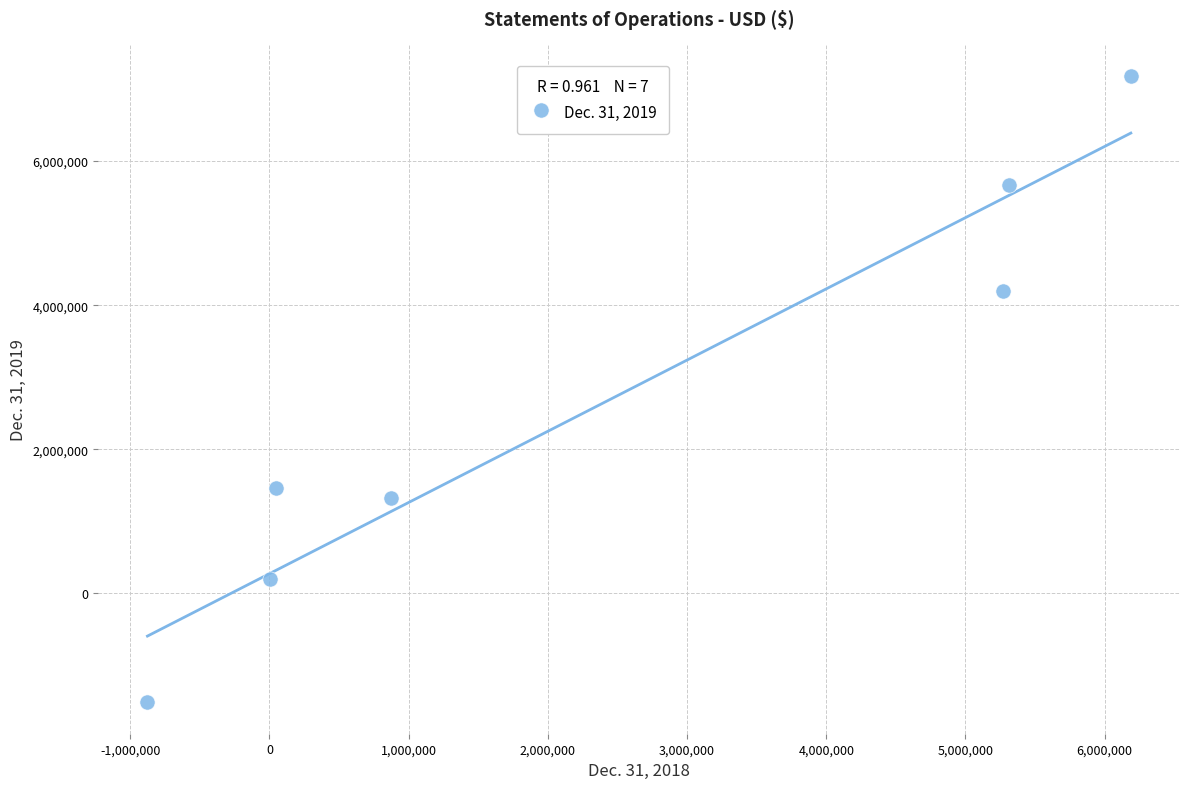

What is the average Y value?

2646341